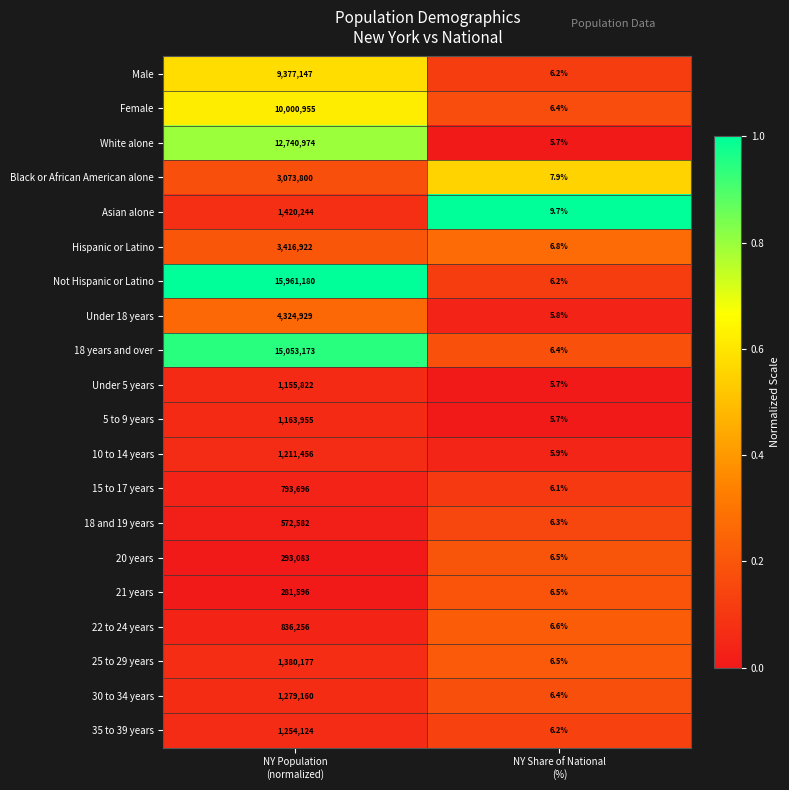

Which series has the largest range (max minus min)?

Not Hispanic or Latino